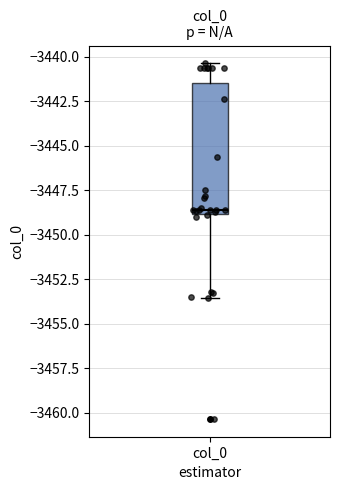

Where does the lower whisker of the box for col_0 end on the y-axis? The values are not printed on the chart, so give them approximately, as read against the axis.

-3453.5